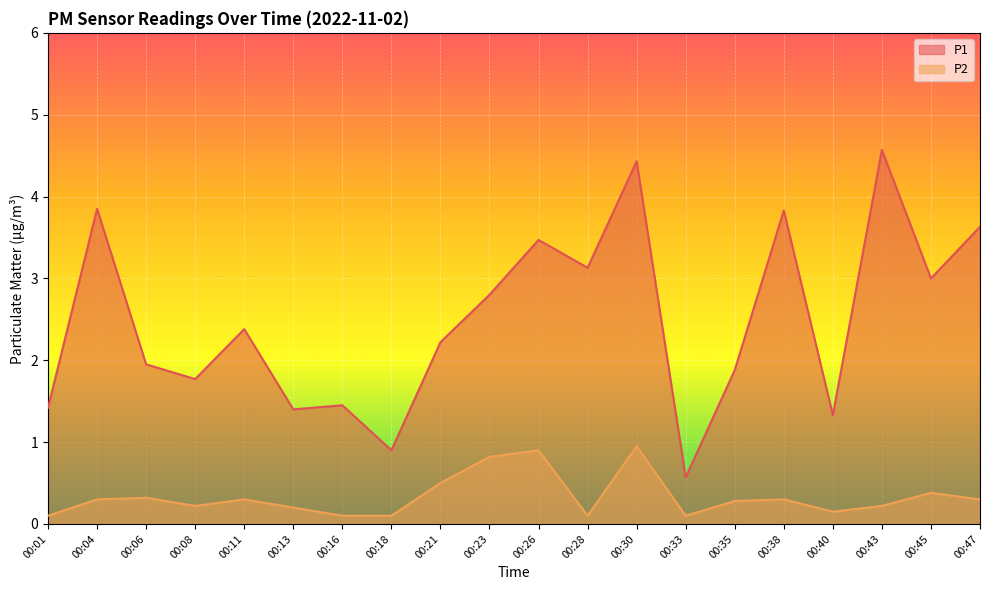

How many lines are shown in the chart?

2